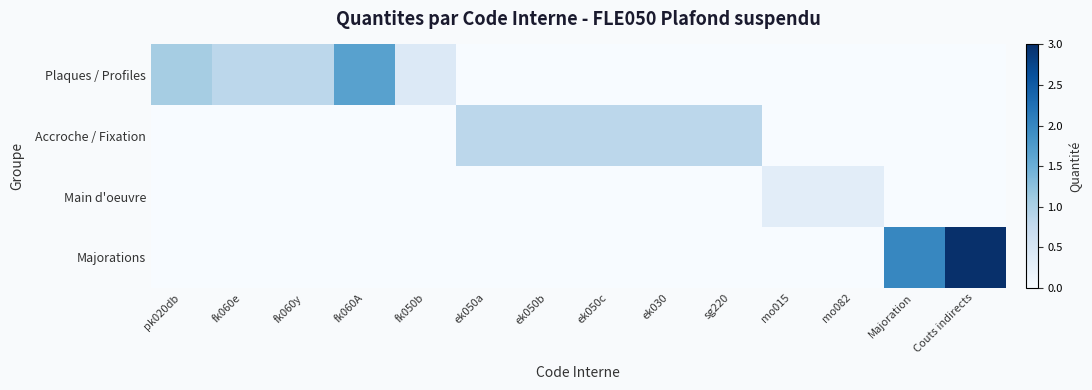

At which category is the sum across all series the highest?

Couts indirects